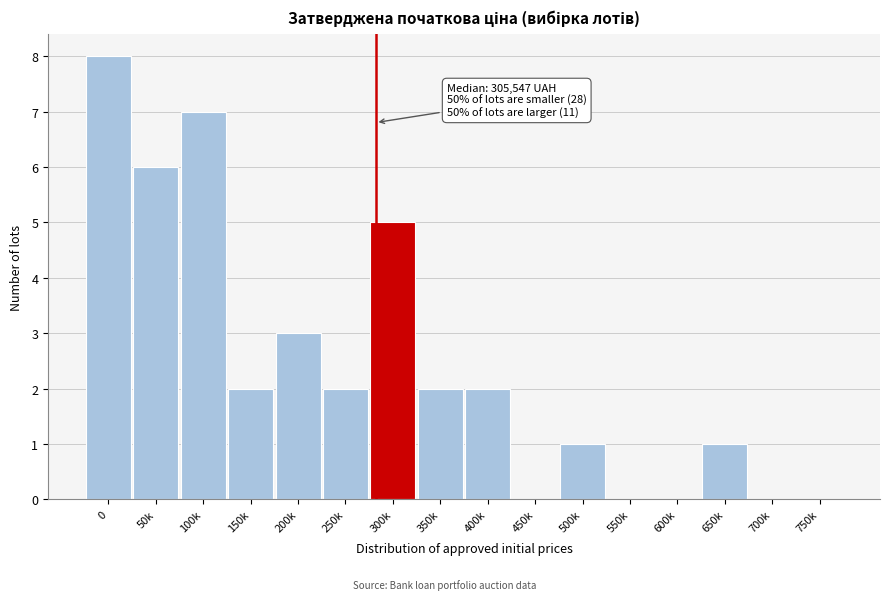

Reading left to right, what are all the values shown in this chart?

0=8	50k=6	100k=7	150k=2	200k=3	250k=2	300k=5	350k=2	400k=2	450k=0	500k=1	550k=0	600k=0	650k=1	700k=0	750k=0